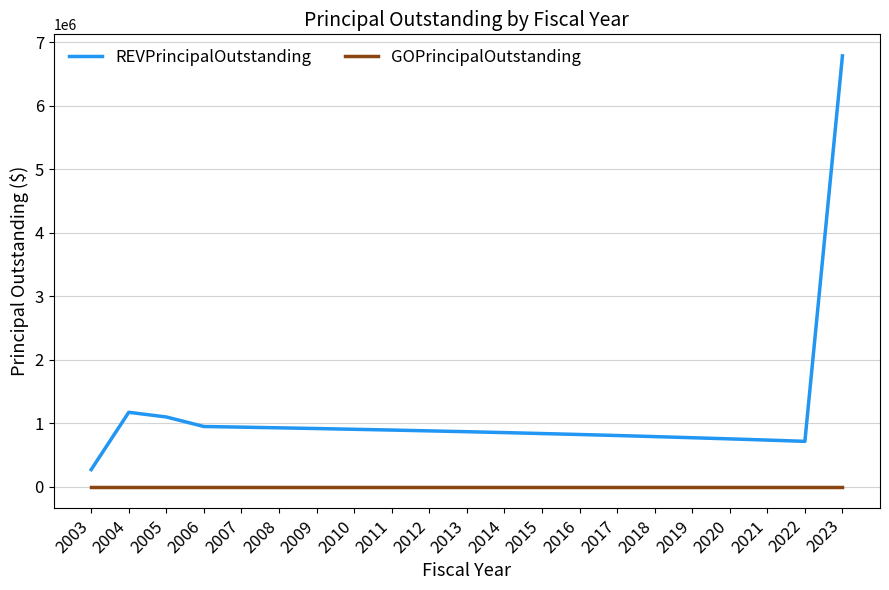

Does the chart have visible grid lines?

Yes